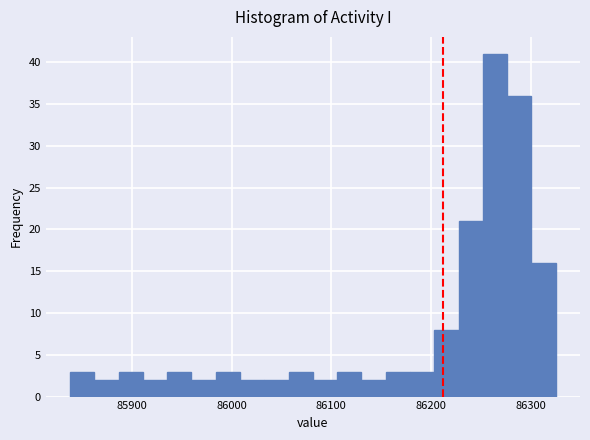

Around what value on the x-axis is the tallest bar? Give the approximate position of its centre, as read against the axis.

86260